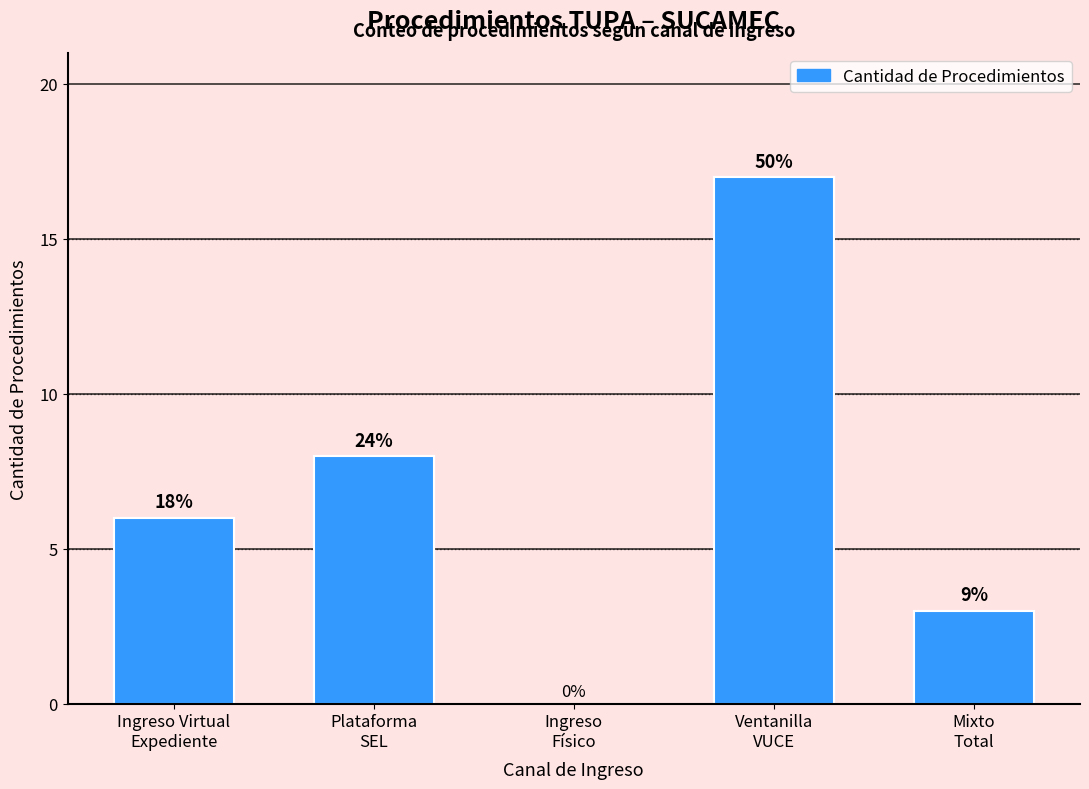

Reading left to right, extract all data points from this chart.

Ingreso Virtual
Expediente=6	Plataforma
SEL=8	Ingreso
Físico=0	Ventanilla
VUCE=17	Mixto
Total=3